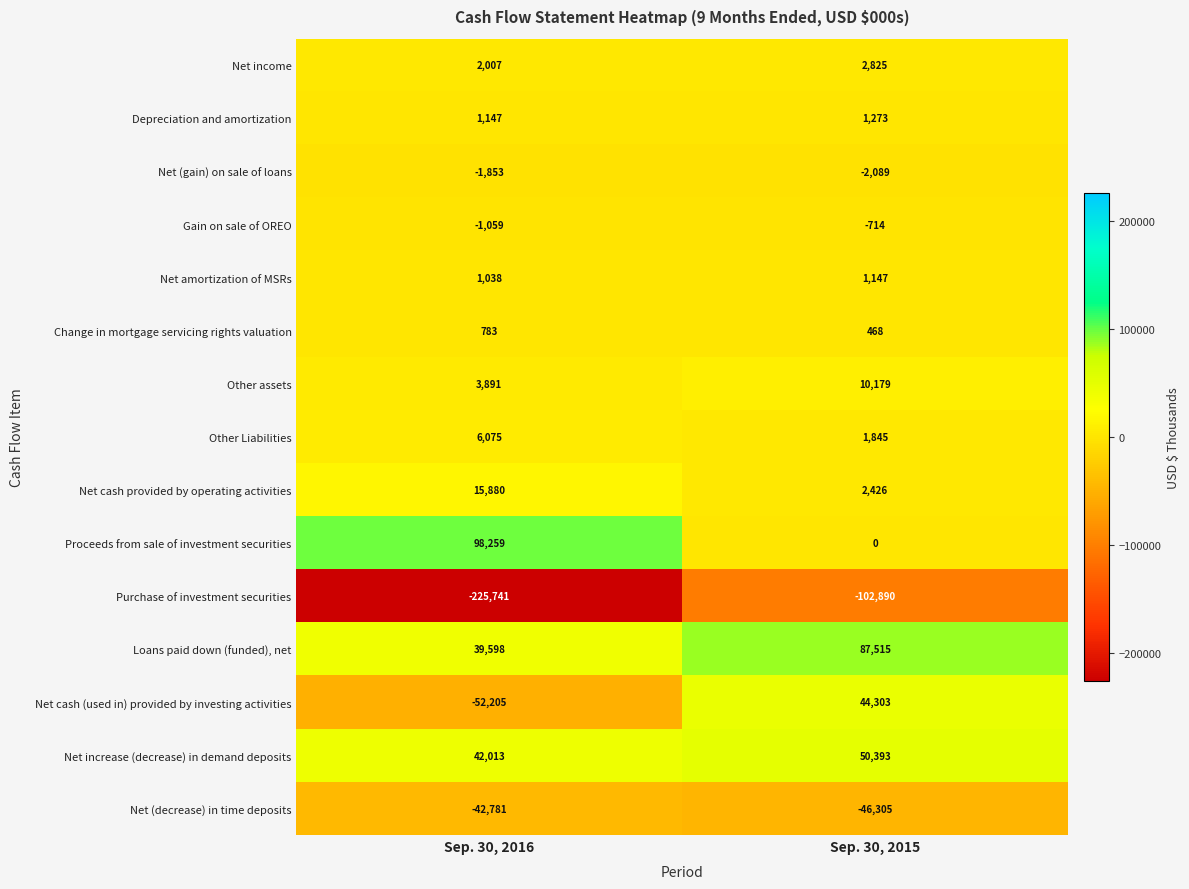

What is the difference between the maximum and minimum values in the Net amortization of MSRs series?

109